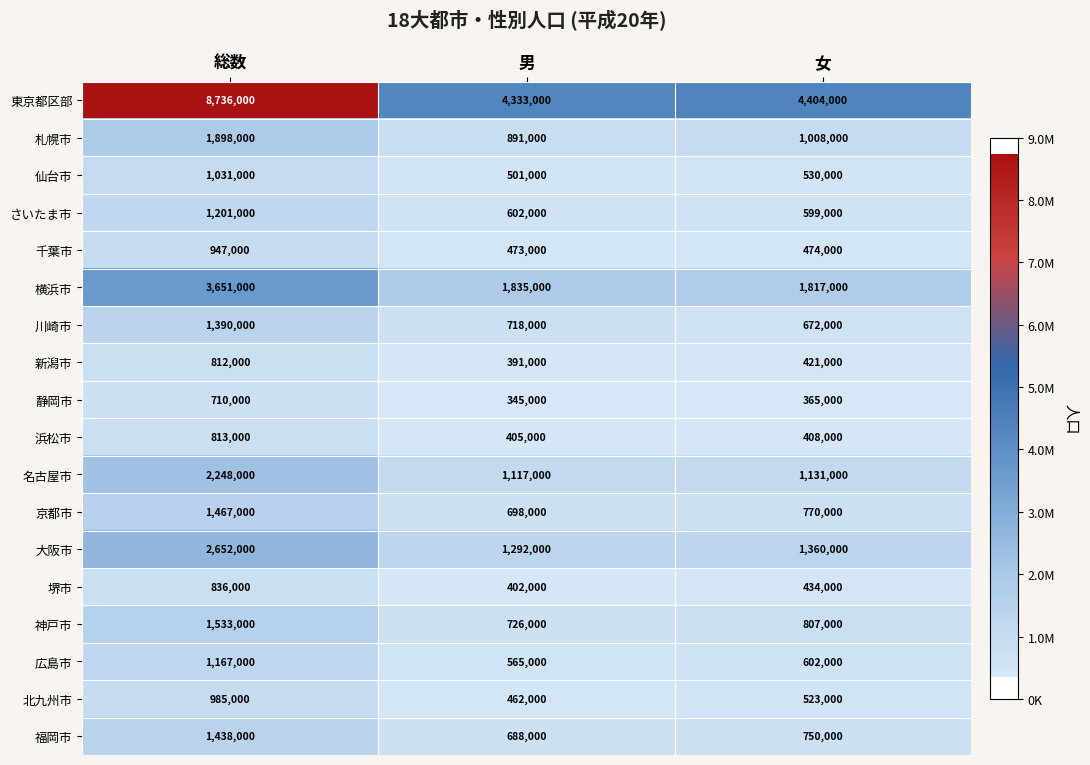

Between 男 and 女, which series saw the biggest shift?

札幌市